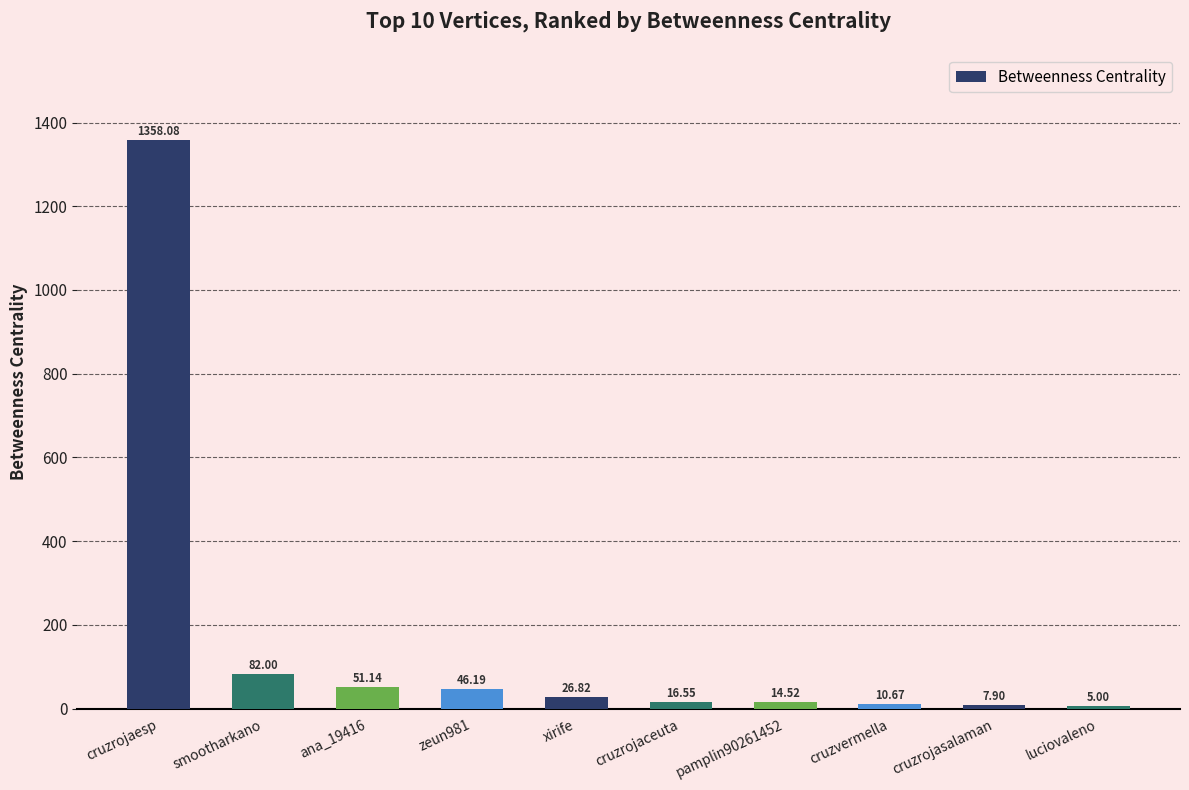

Are the bars horizontal?

No